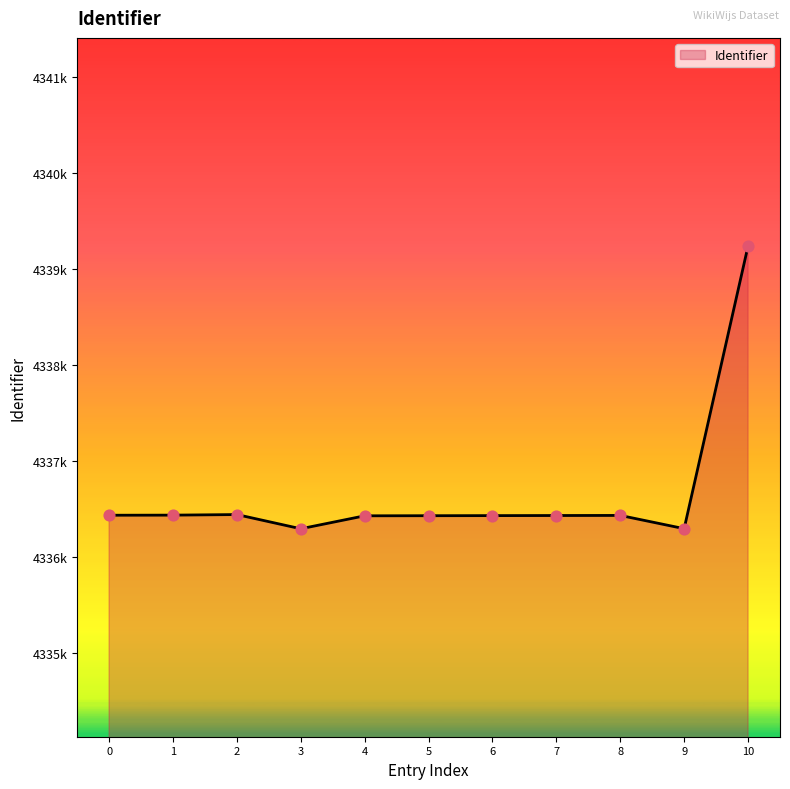

Does the chart have visible grid lines?

No